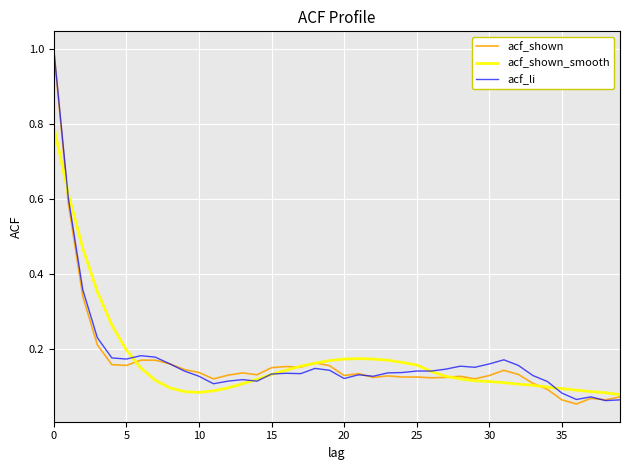

What are all the series names shown in the legend?

acf_shown, acf_shown_smooth, acf_li